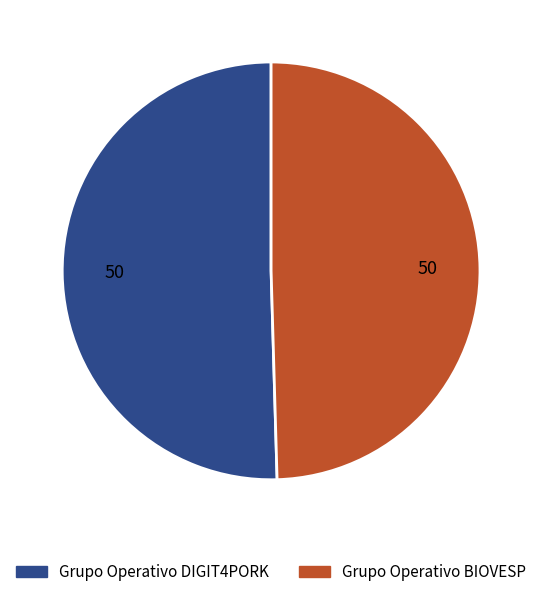

Do Grupo Operativo DIGIT4PORK and Grupo Operativo BIOVESP together represent more than half of the pie?

Yes